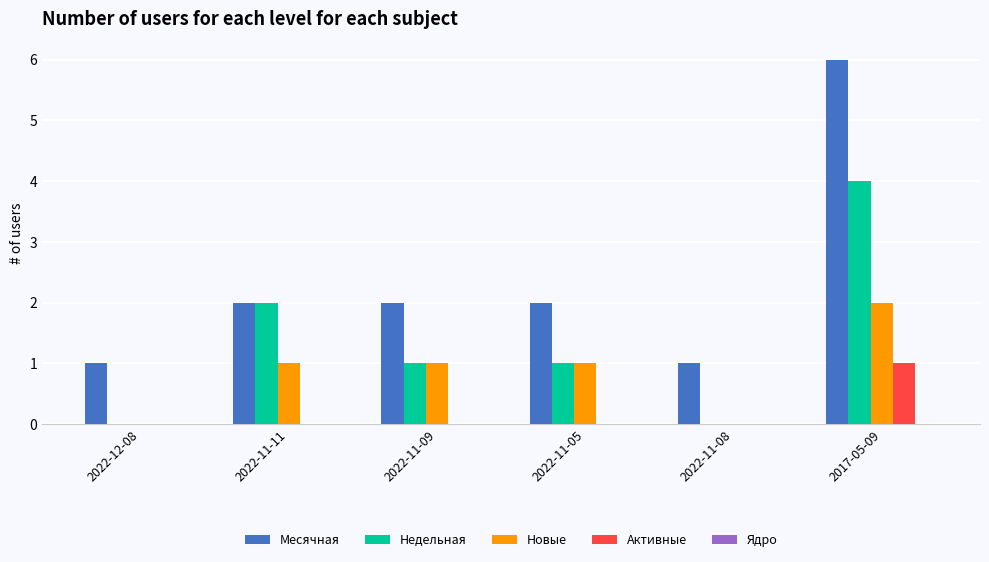

Does the chart contain stacked bars?

No